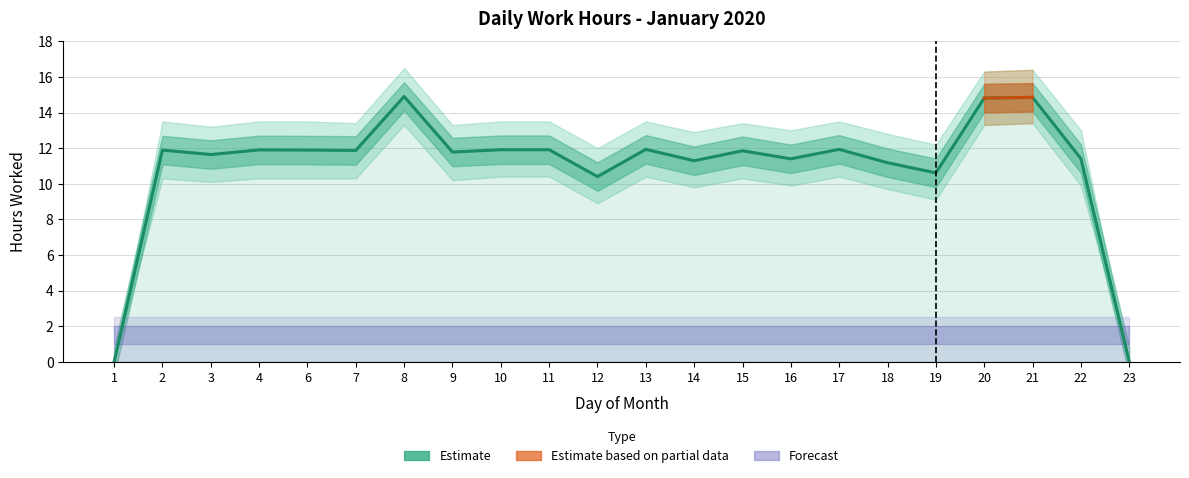

Between 4 and 19, which is larger?

4